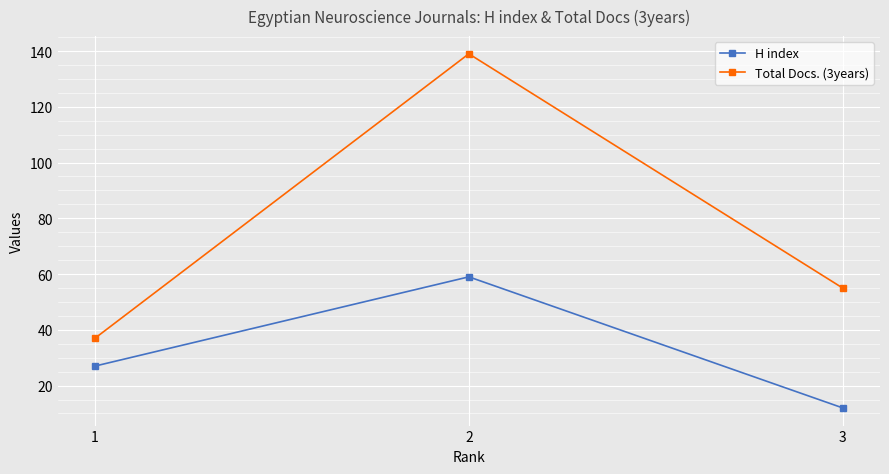

At which label does H index reach its minimum?

3